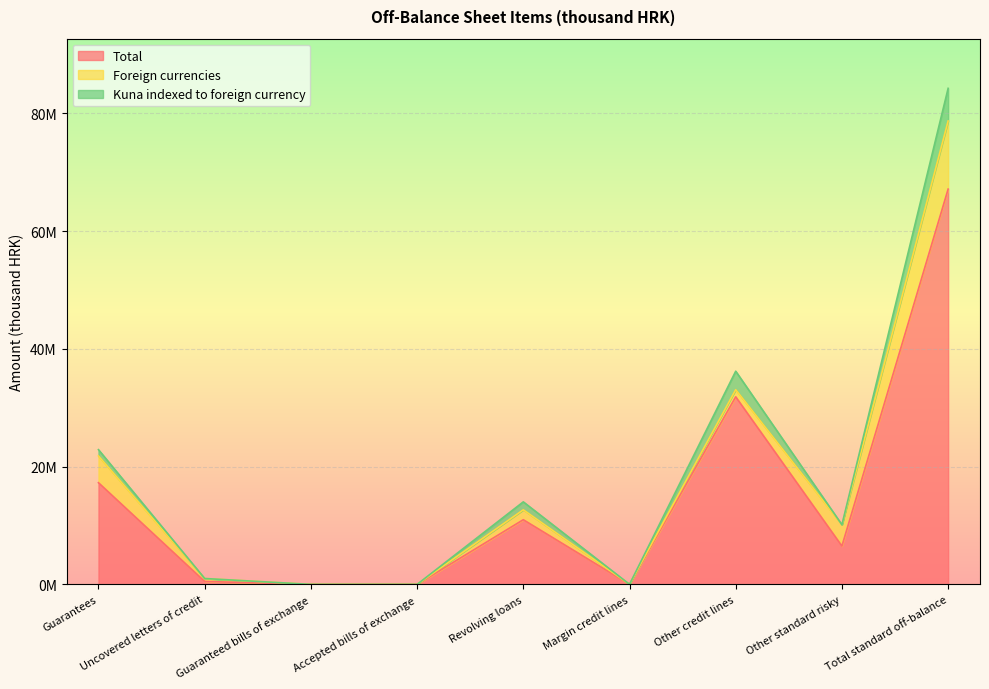

What is the difference between the highest and lowest values at Other standard risky?

6506494